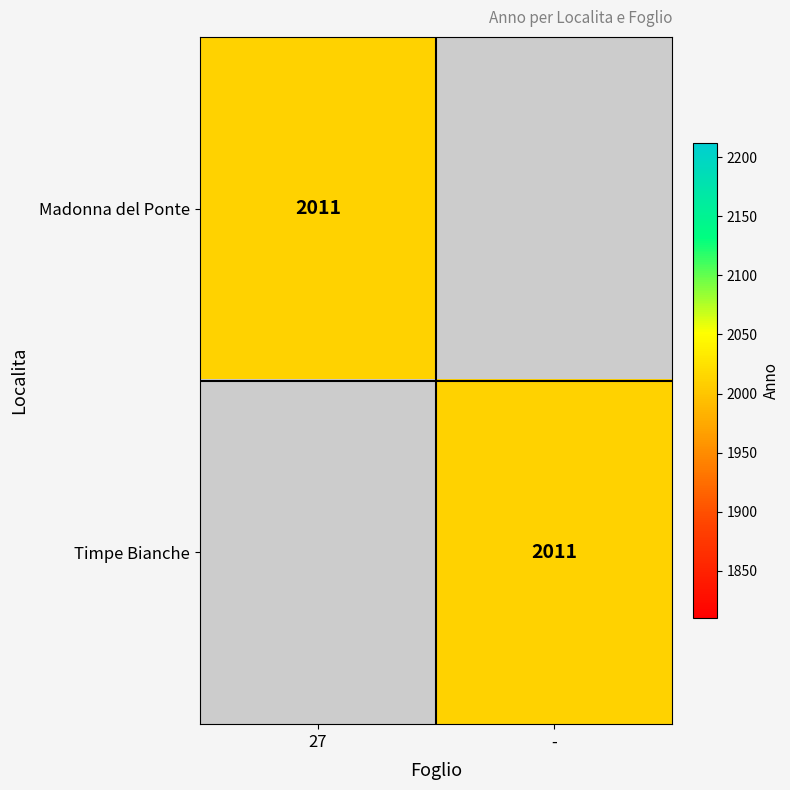

Reading left to right, extract all data points from this chart.

Madonna del Ponte: 2011	0
Timpe Bianche: 0	2011